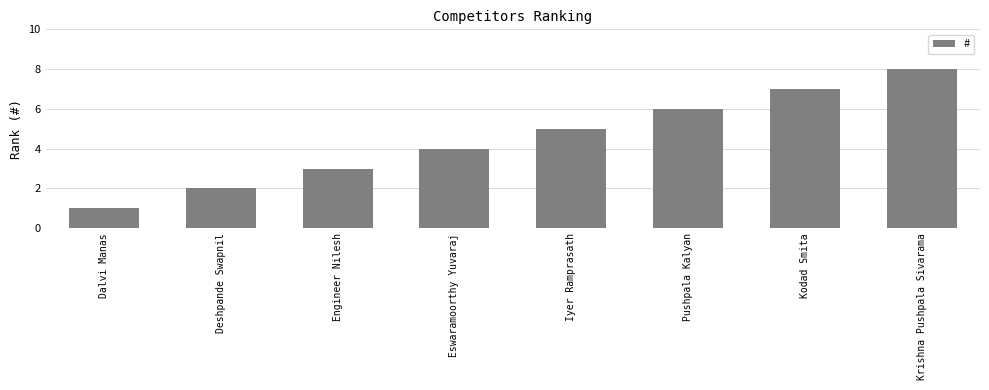

Reading left to right, what are all the values shown in this chart?

Dalvi Manas=1	Deshpande Swapnil=2	Engineer Nilesh=3	Eswaramoorthy Yuvaraj=4	Iyer Ramprasath=5	Pushpala Kalyan=6	Kodad Smita=7	Krishna Pushpala Sivarama=8